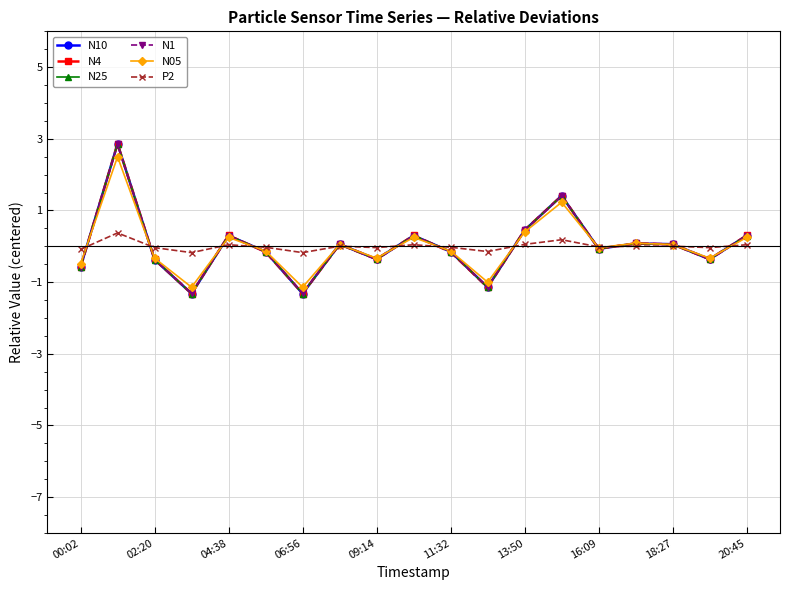

True or false: N10 has more than 2 points higher than both neighbors.

True